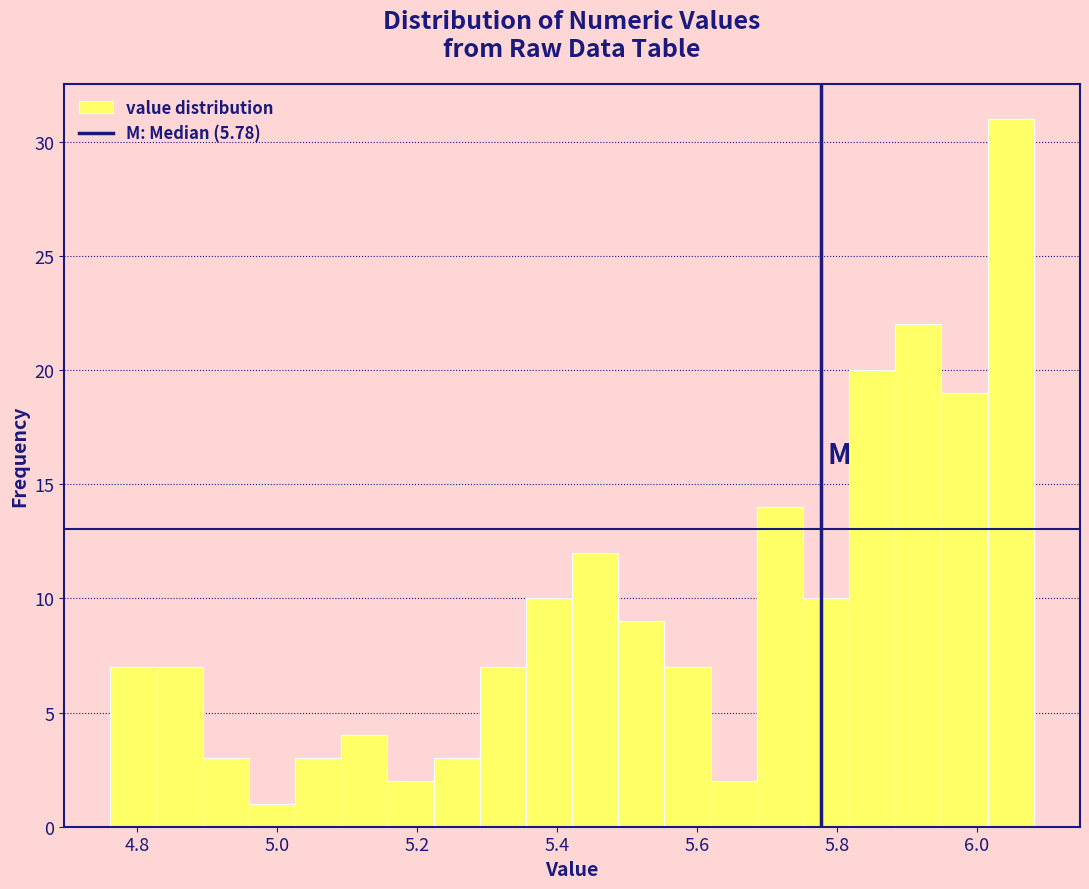

Read against the x-axis, roughly where is the centre of the tallest bar?

6.04